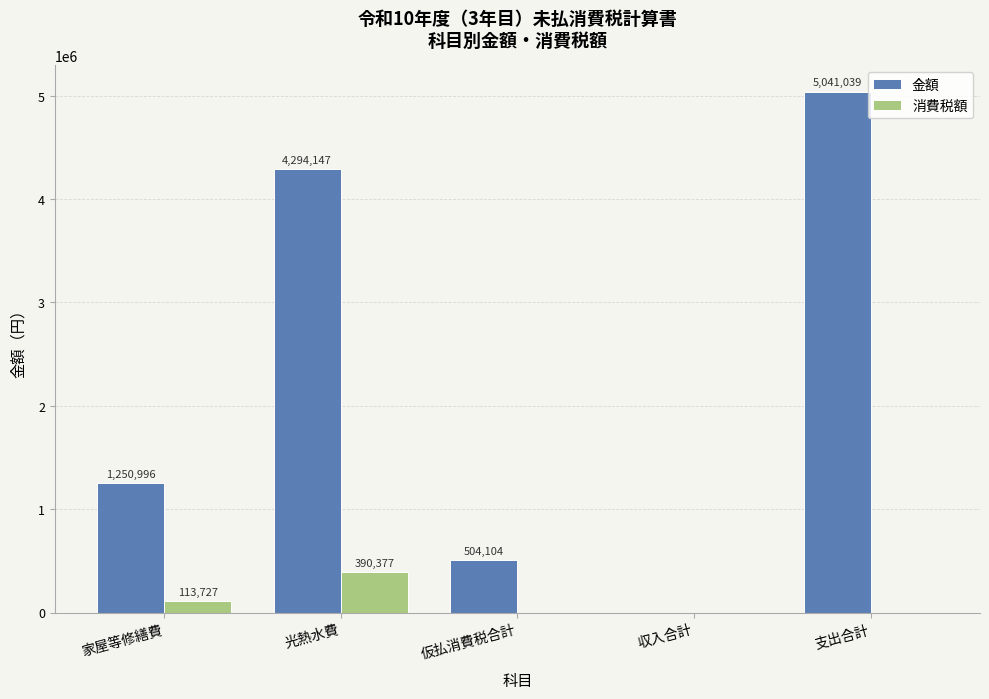

What is the maximum value for 消費税額?

390377